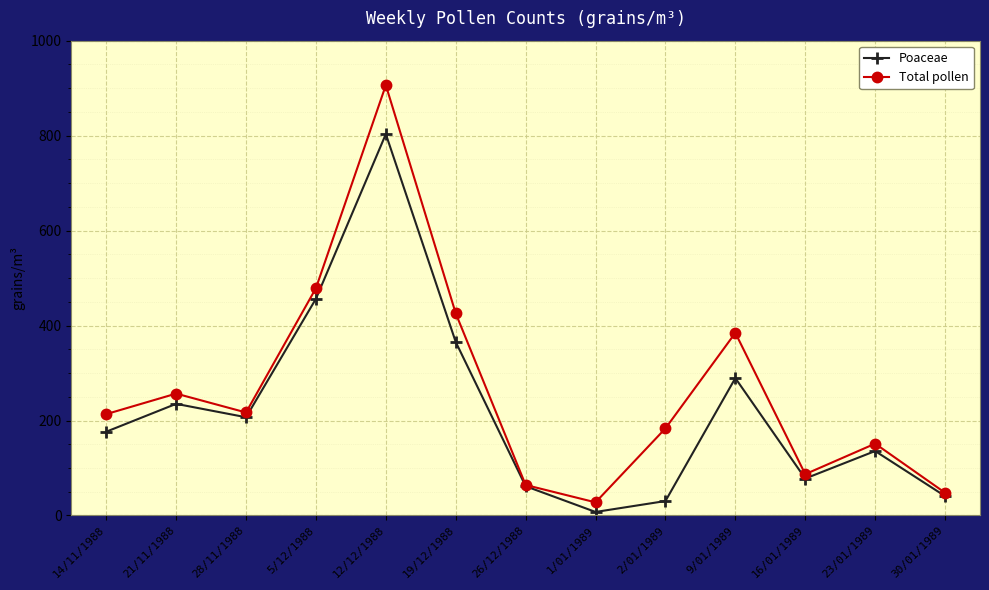

What is the difference between the highest and lowest values at 12/12/1988?

103.0